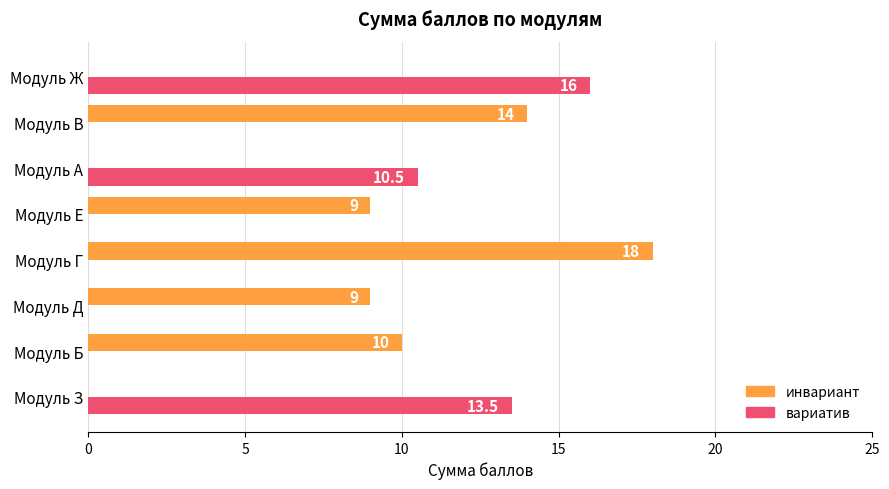

Which series has the largest range (max minus min)?

инвариант